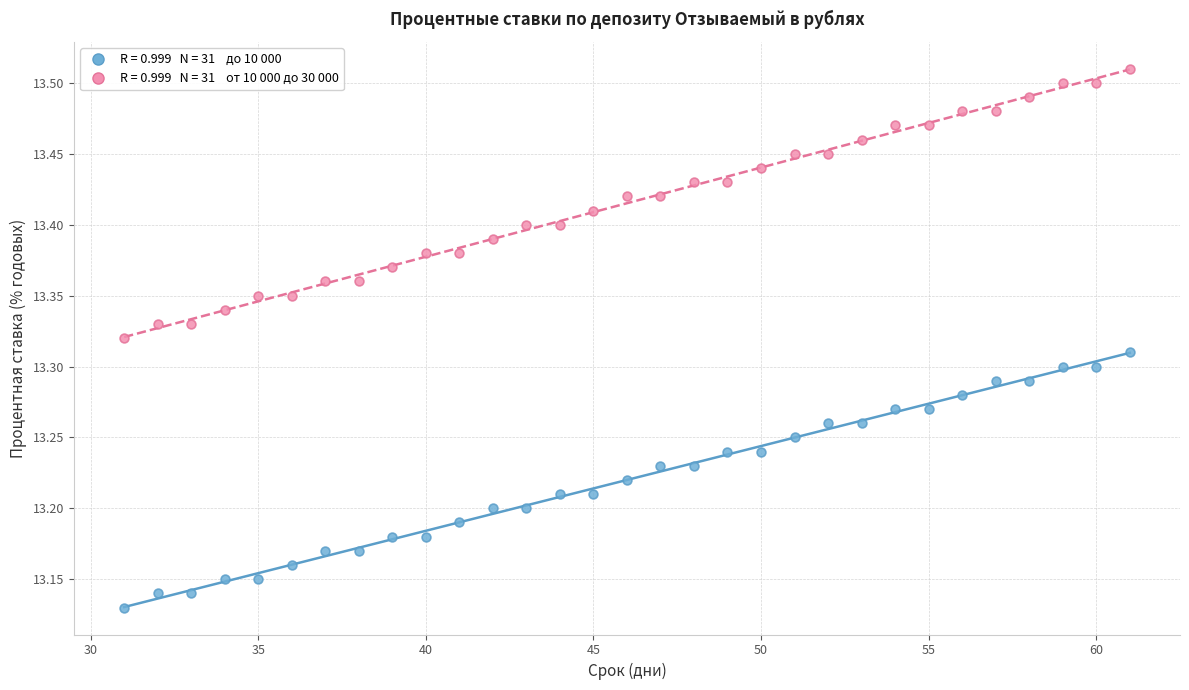

Across all data points, what is the range of Y values (max minus min)?

0.4